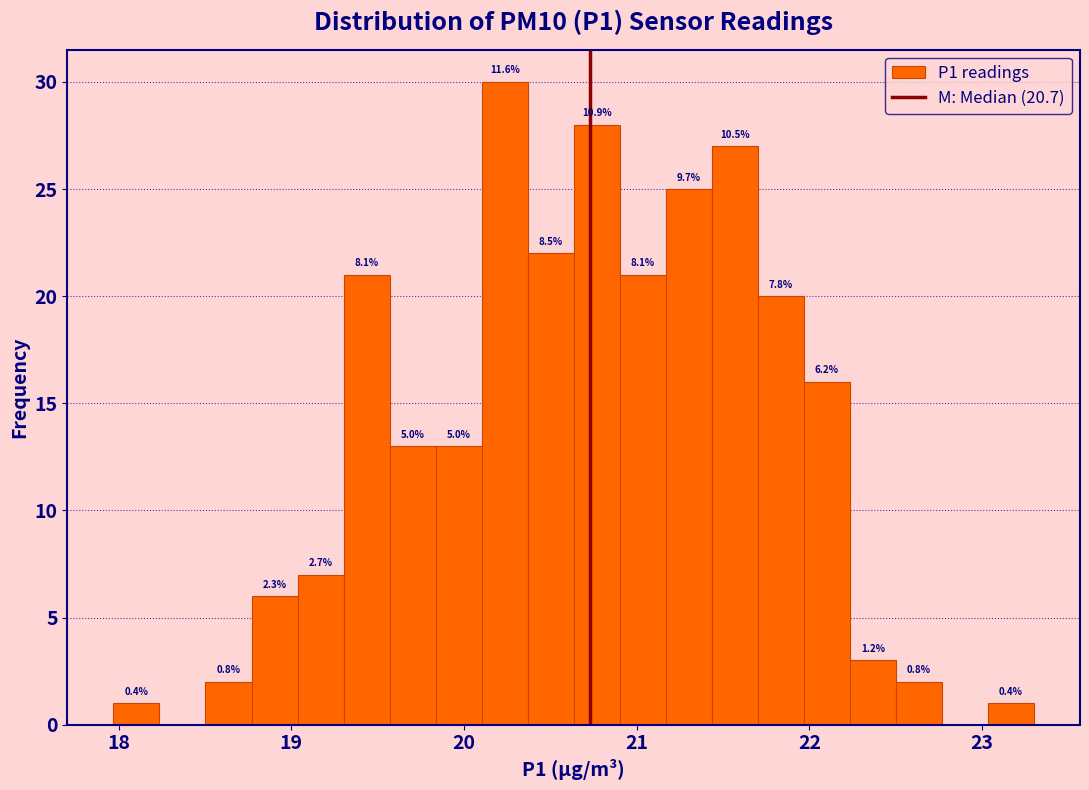

Read against the x-axis, roughly where is the centre of the tallest bar?

20.2